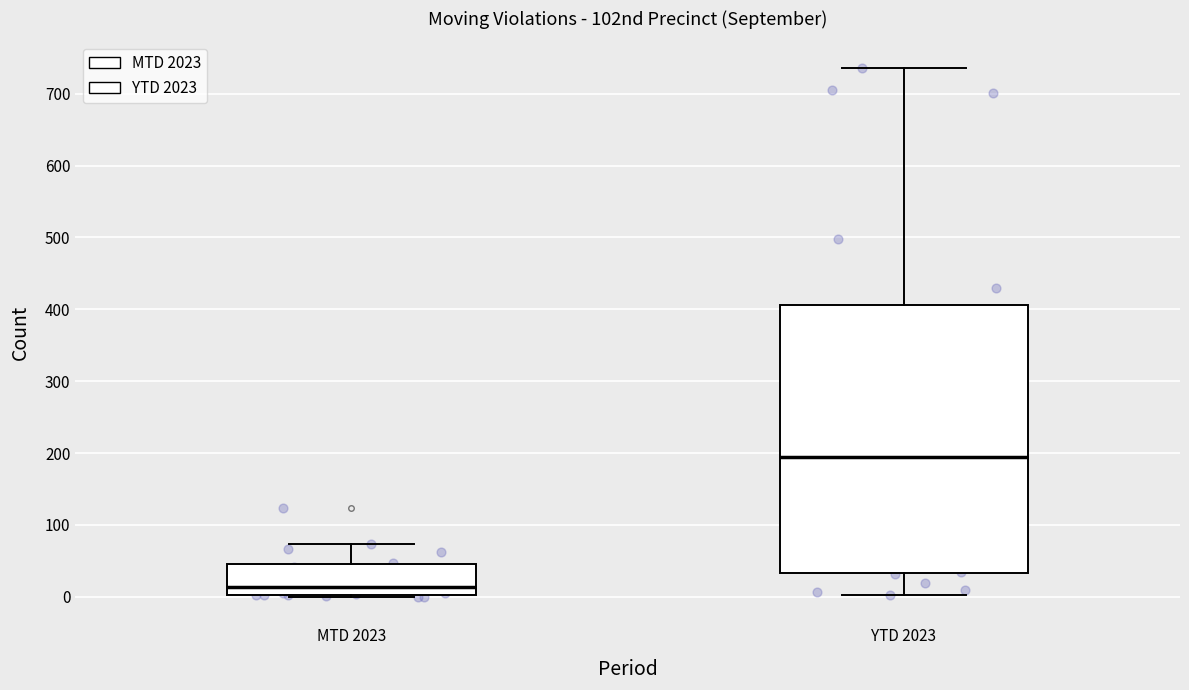

Where does the upper whisker of the box for MTD 2023 end on the y-axis? The values are not printed on the chart, so give them approximately, as read against the axis.

70